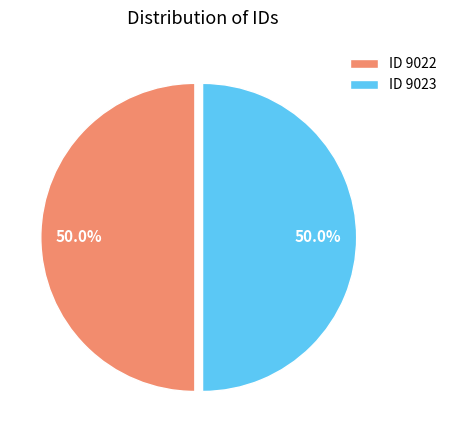

Combined, what portion of the pie is ID 9022 and ID 9023?

100.0%